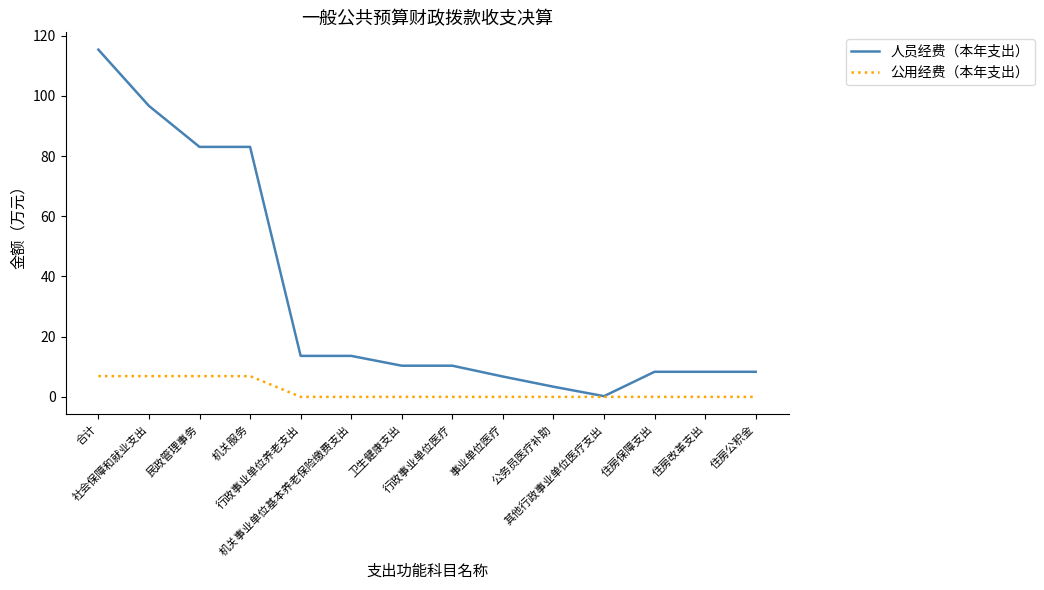

List the series in order of their peak value, highest first.

人员经费（本年支出）, 公用经费（本年支出）